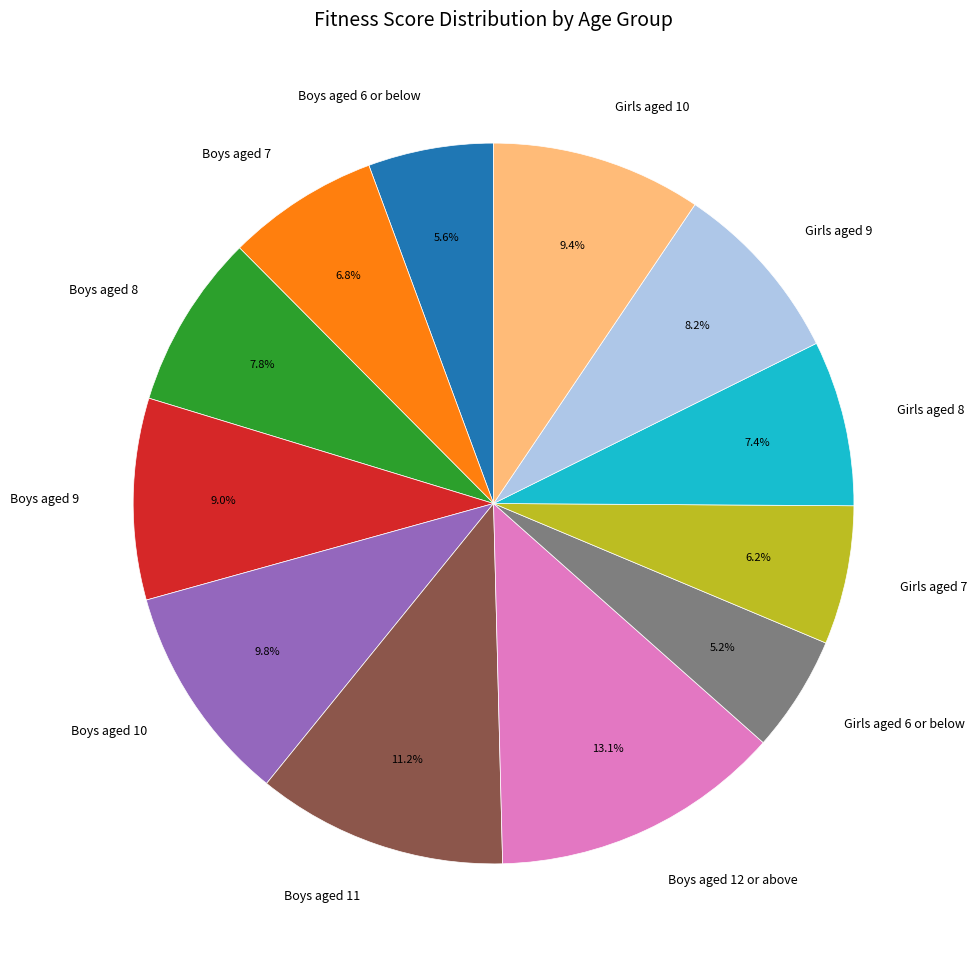

Which has a higher value, Girls aged 9 or Boys aged 7?

Girls aged 9